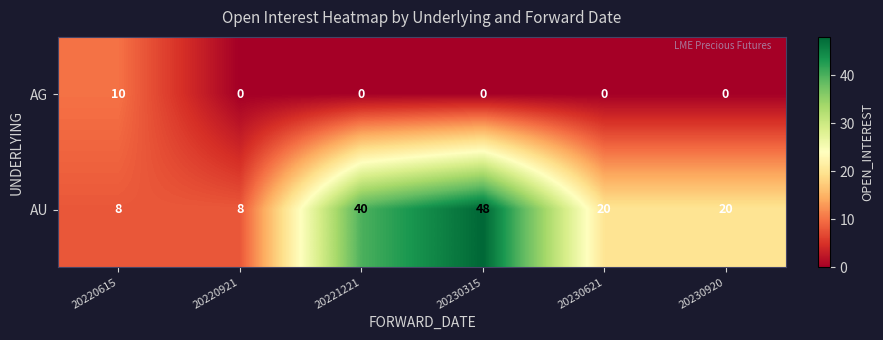

Count the number of data series in this chart.

2